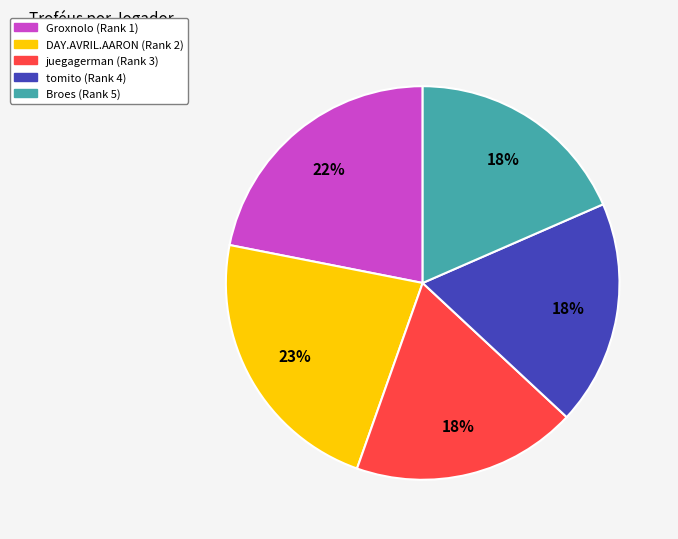

Which has a higher value, Broes (Rank 5) or DAY.AVRIL.AARON (Rank 2)?

DAY.AVRIL.AARON (Rank 2)